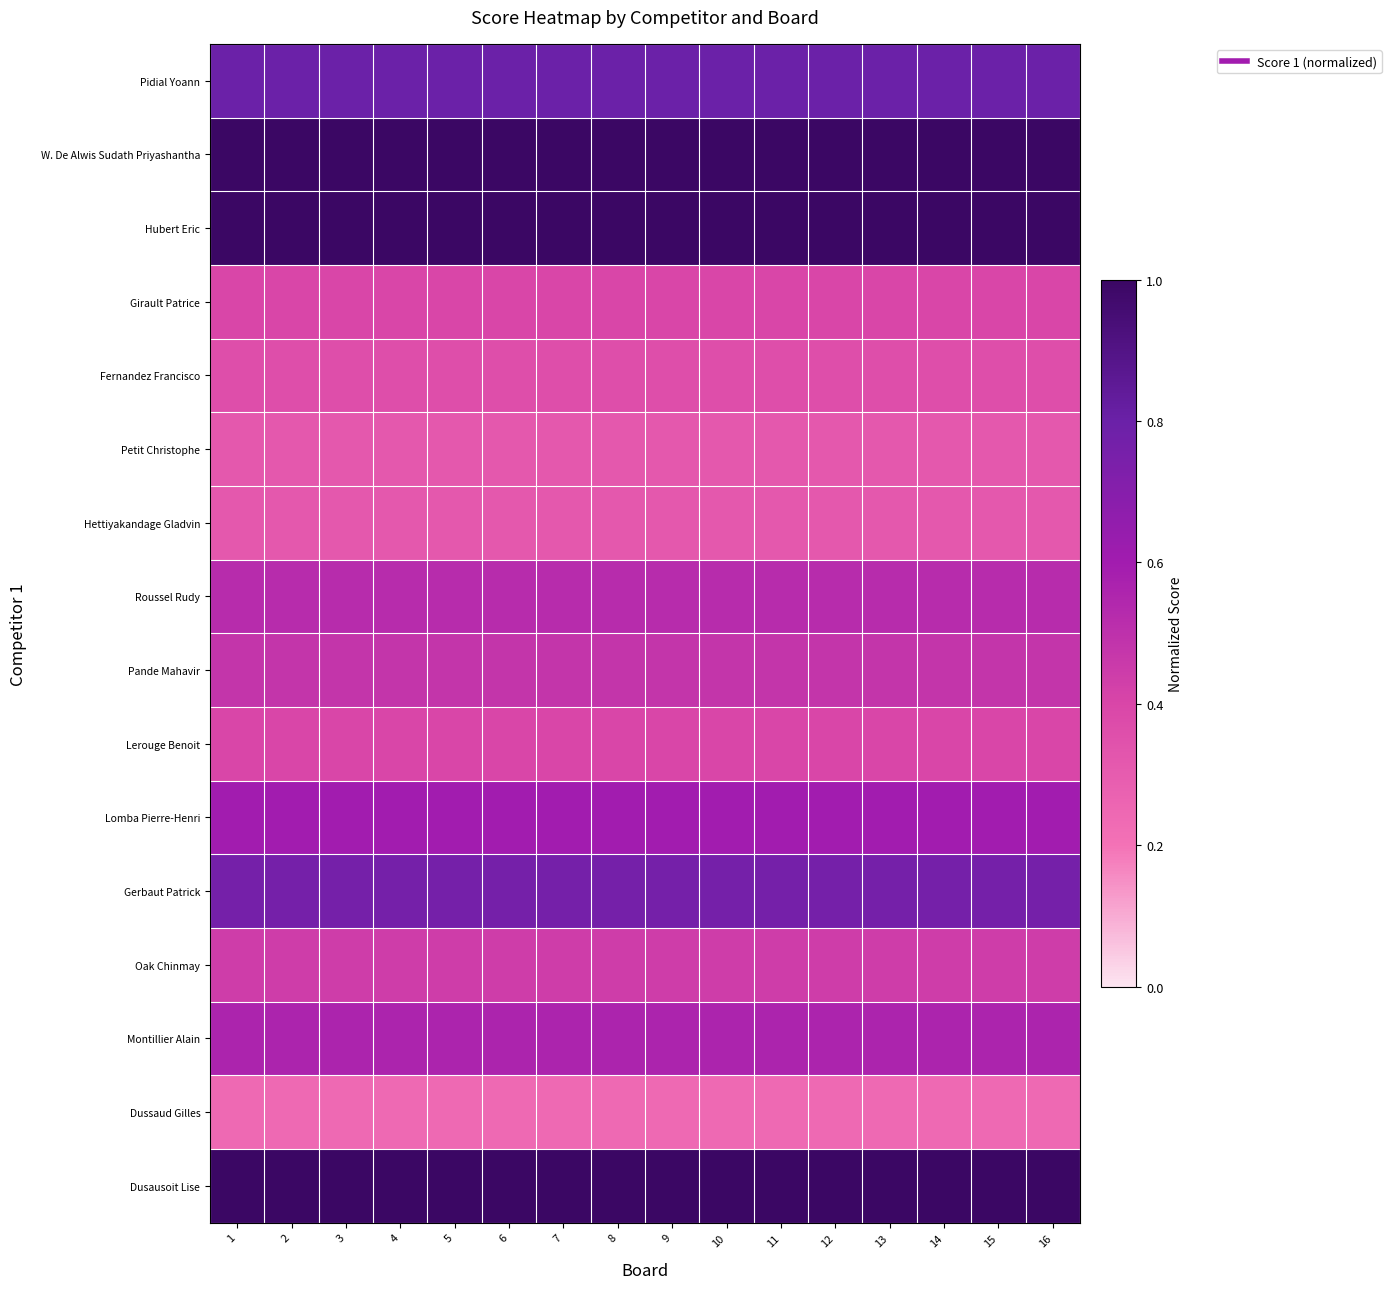

What is the difference between the highest and lowest values at 4?

0.8